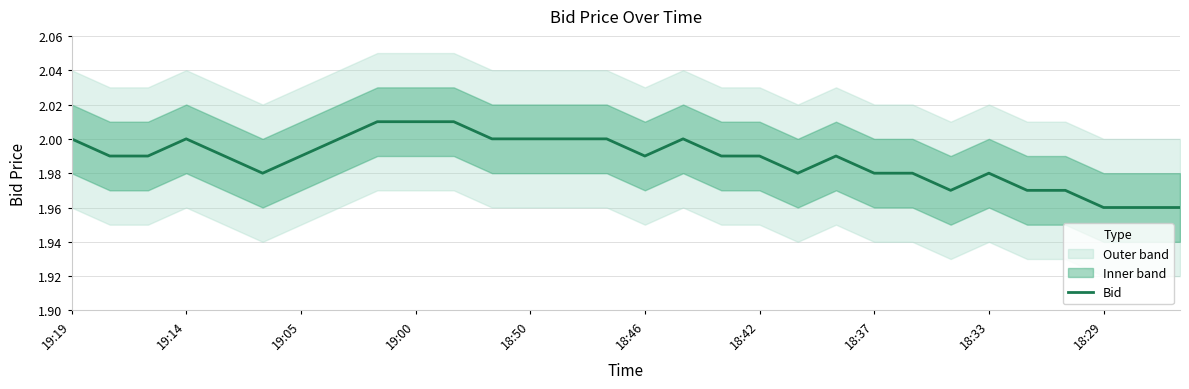

The value of Bid at 18:37 is 0.7. True or false?

False